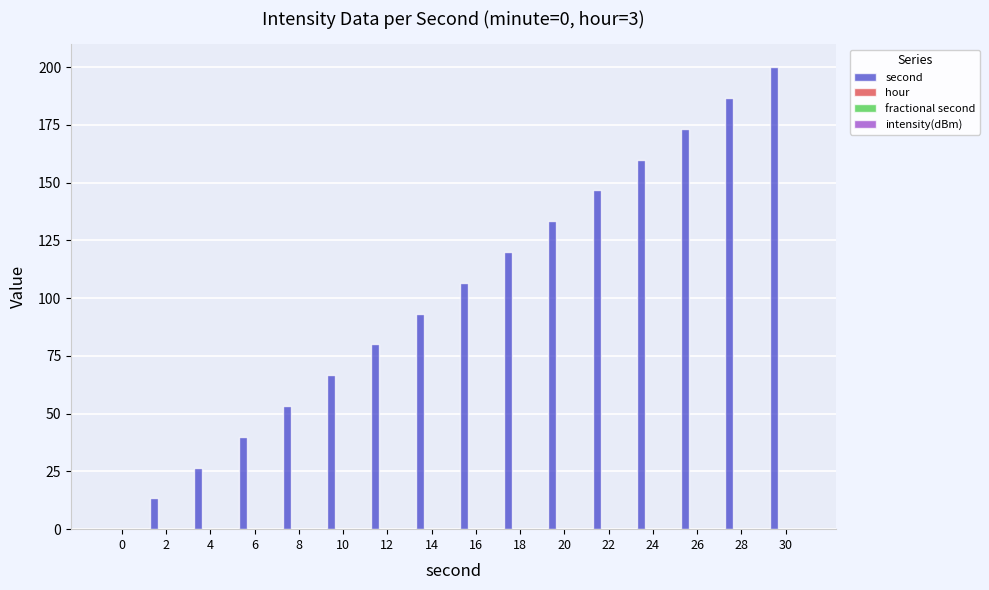

Does the chart contain stacked bars?

No